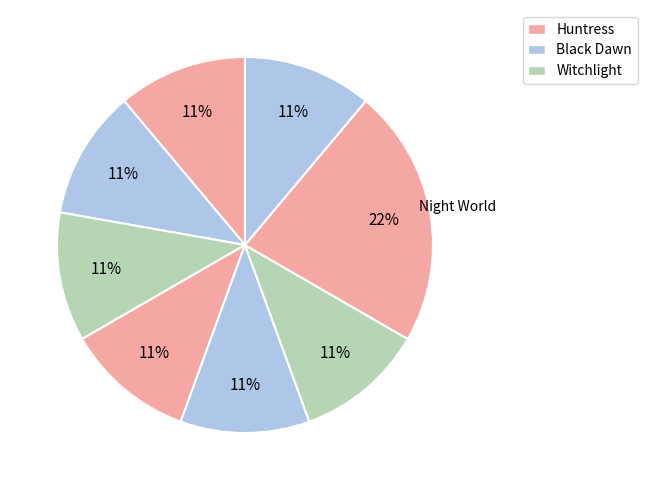

How many segments does this pie chart have?

8